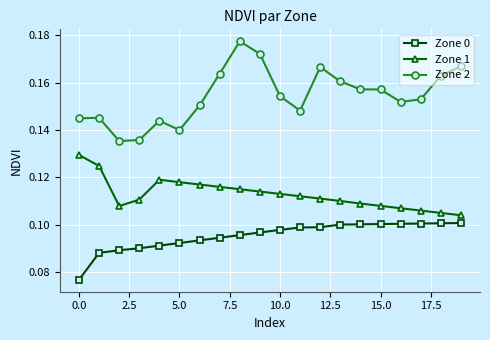

True or false: Zone 1 and Zone 2 cross at least once.

False